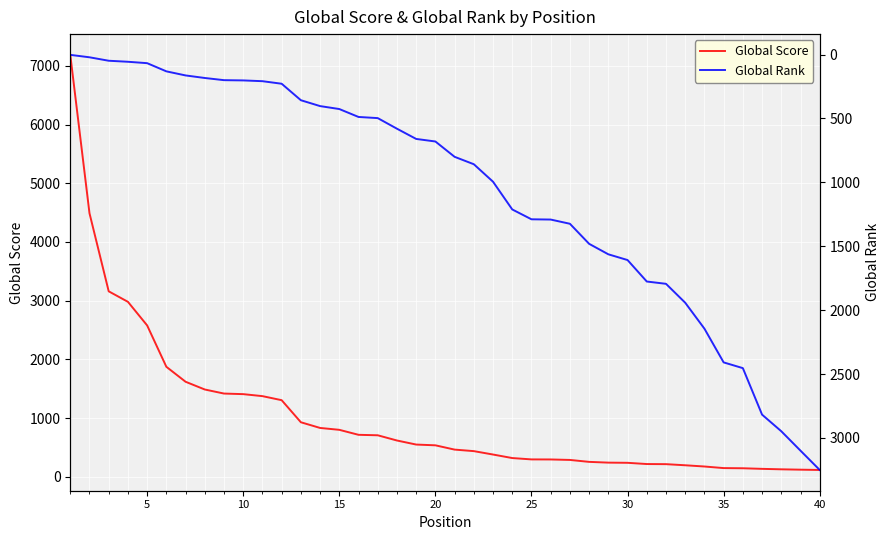

True or false: Global Rank has more than 0 interior local peaks.

False